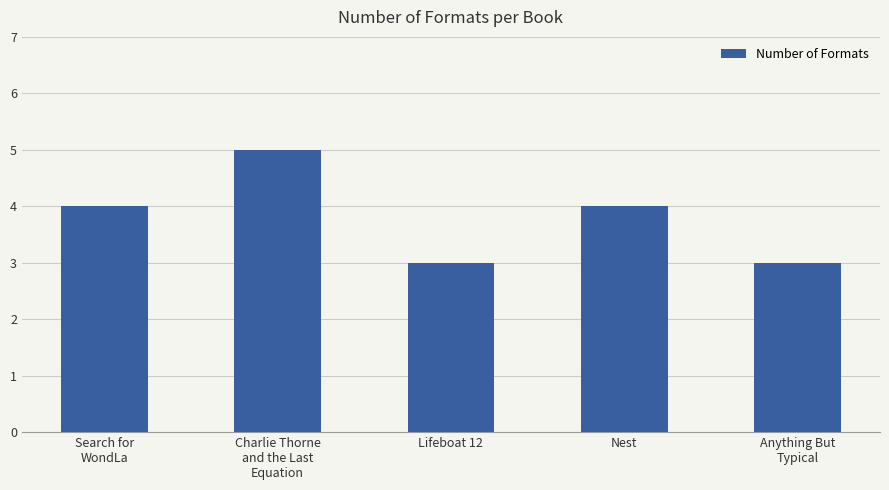

What is the label of the 3rd bar from the left?

Lifeboat 12